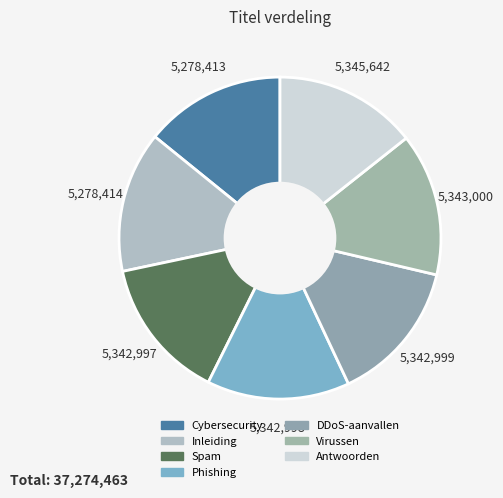

Is it true that Cybersecurity is 28% of the pie?

False